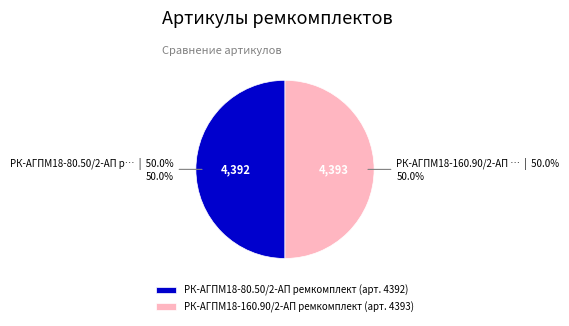

Approximately how many times larger is the value at РК-АГПМ18-160.90/2-АП ремкомплект (арт. 4393) compared to РК-АГПМ18-80.50/2-АП ремкомплект (арт. 4392)?

1.0